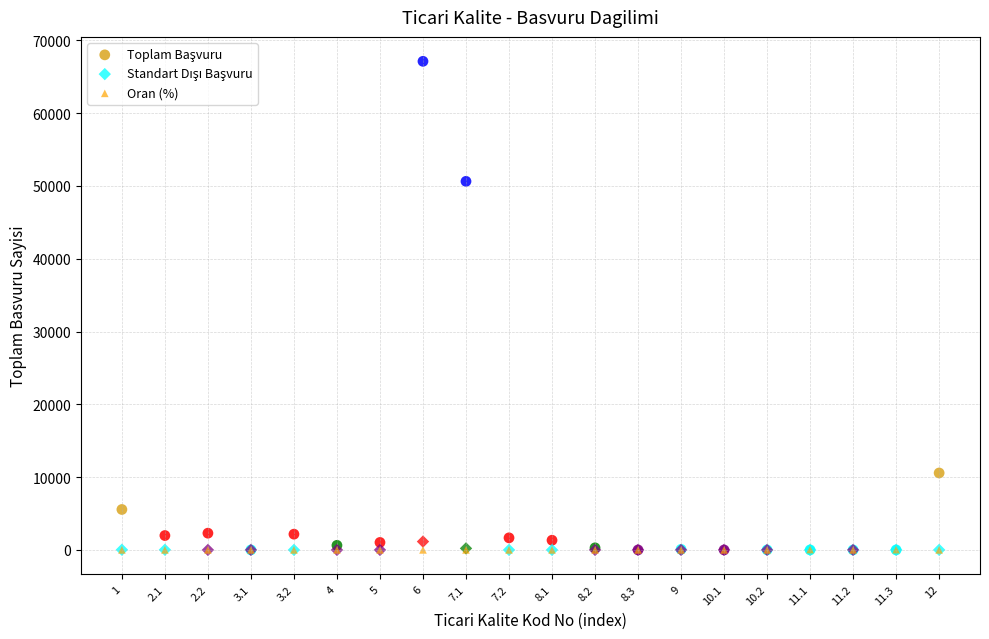

Across all series, what Y value is closest to 33557?

50627.0